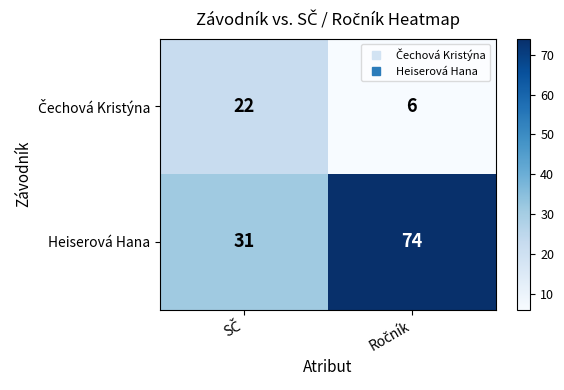

Which series has the largest total across all categories?

Heiserová Hana